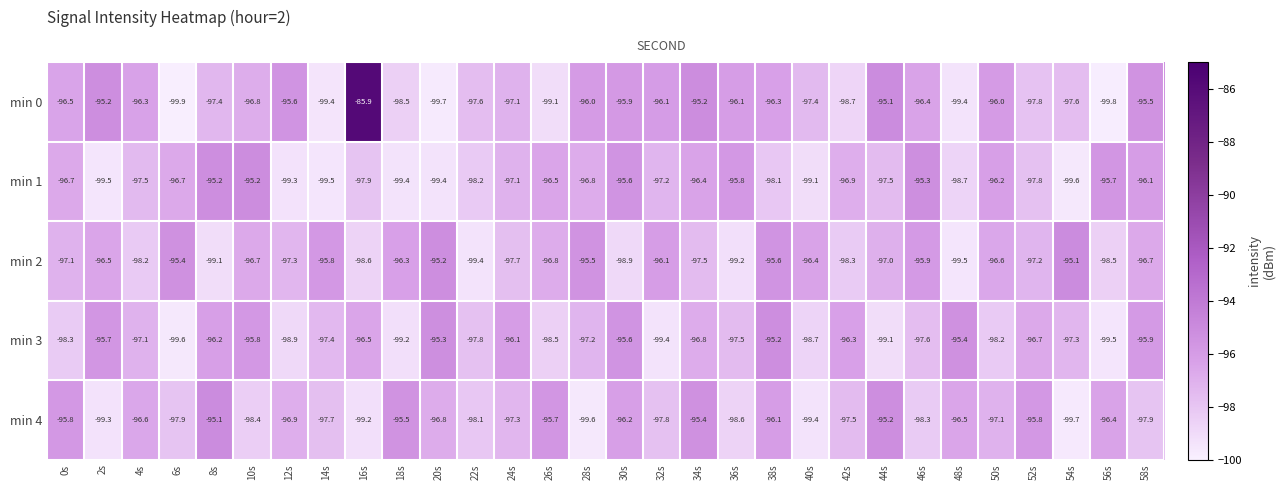

At how many categories does at least one series exceed -95?

1